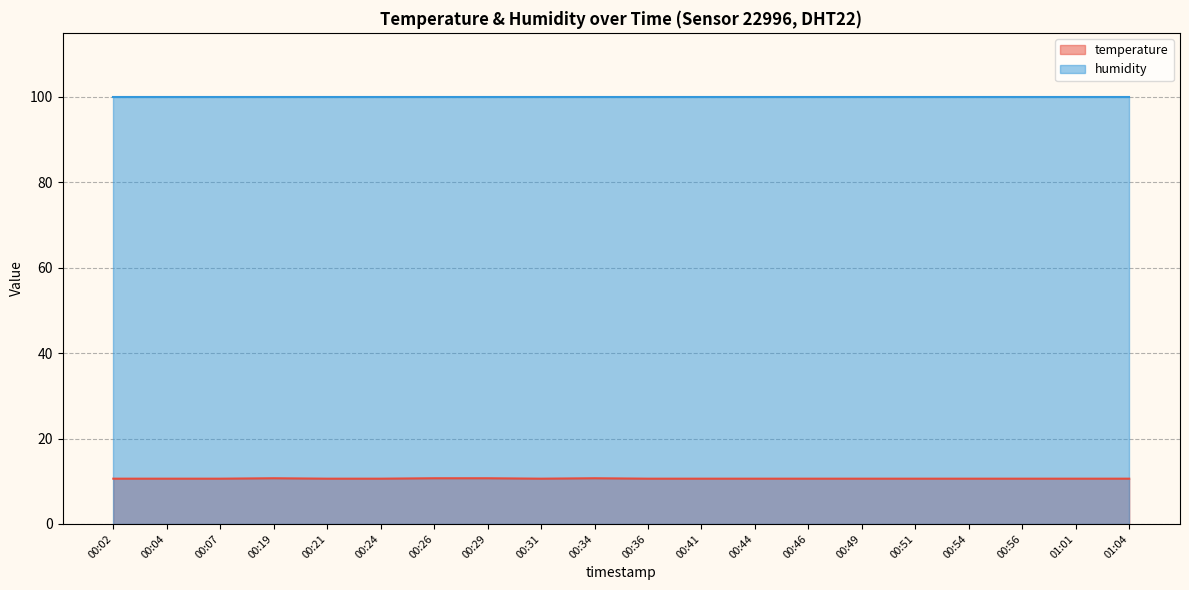

Where is the first local minimum?

00:31